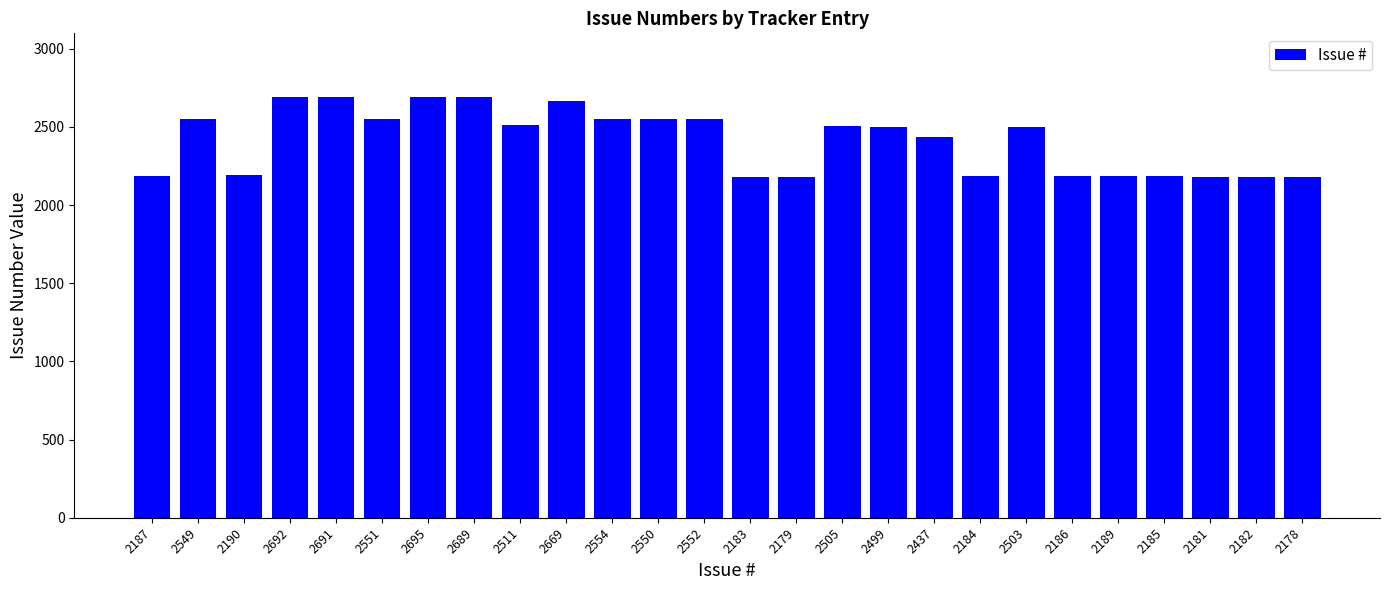

What is the label of the 17th bar from the left?

2499